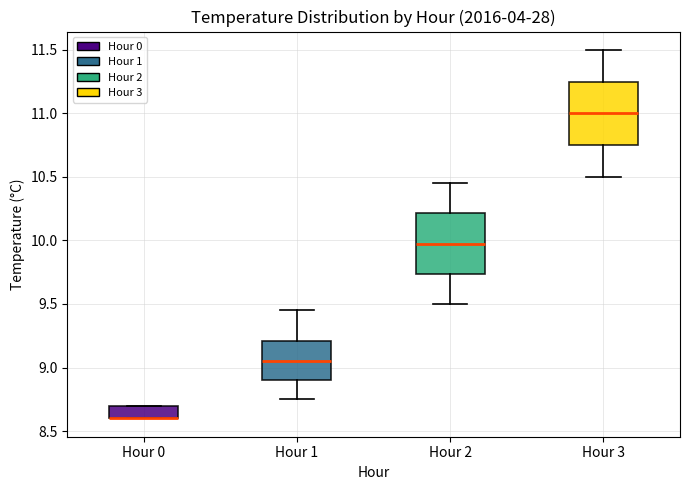

Where is the lower edge of the box for Hour 3 on the y-axis? The values are not printed on the chart, so give them approximately, as read against the axis.

10.75